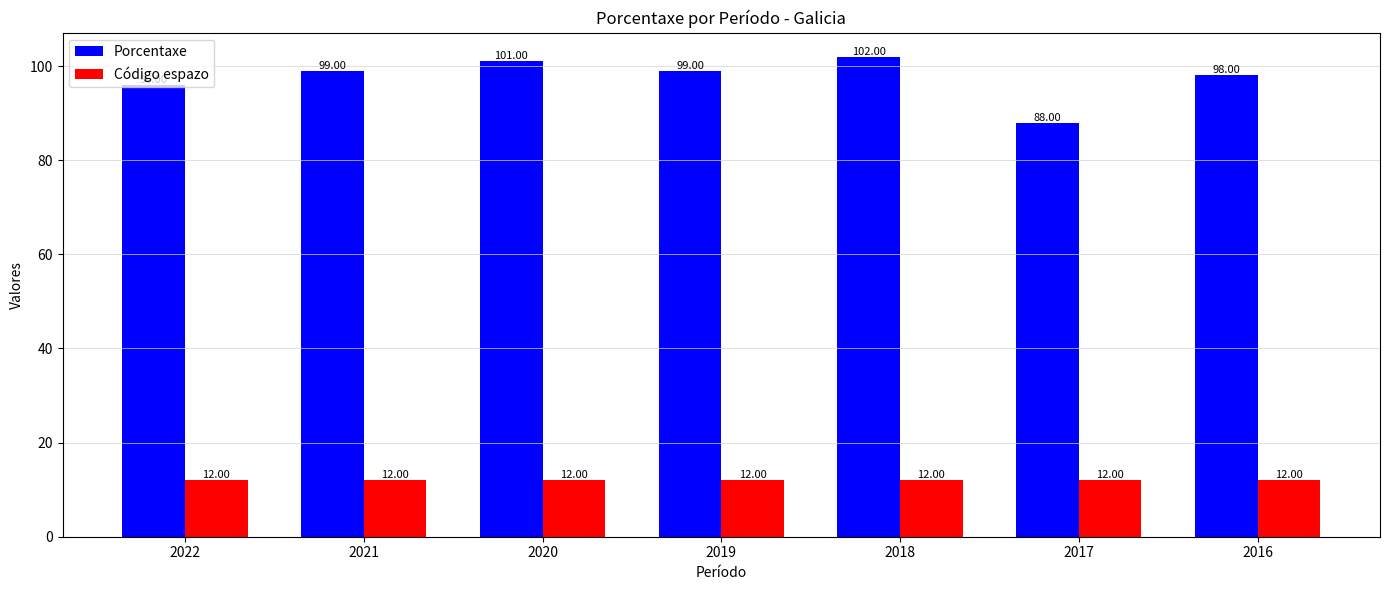

Read the Porcentaxe value at 2017.

88